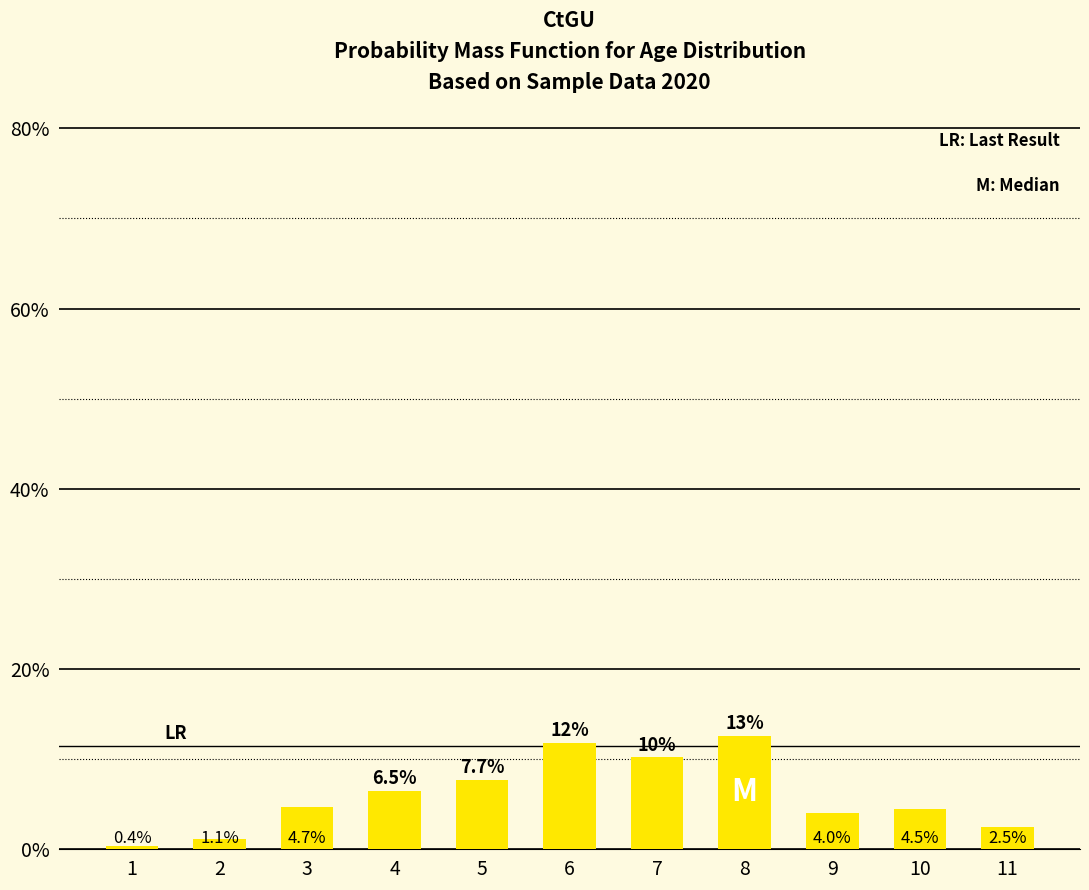

Are the bars horizontal?

No